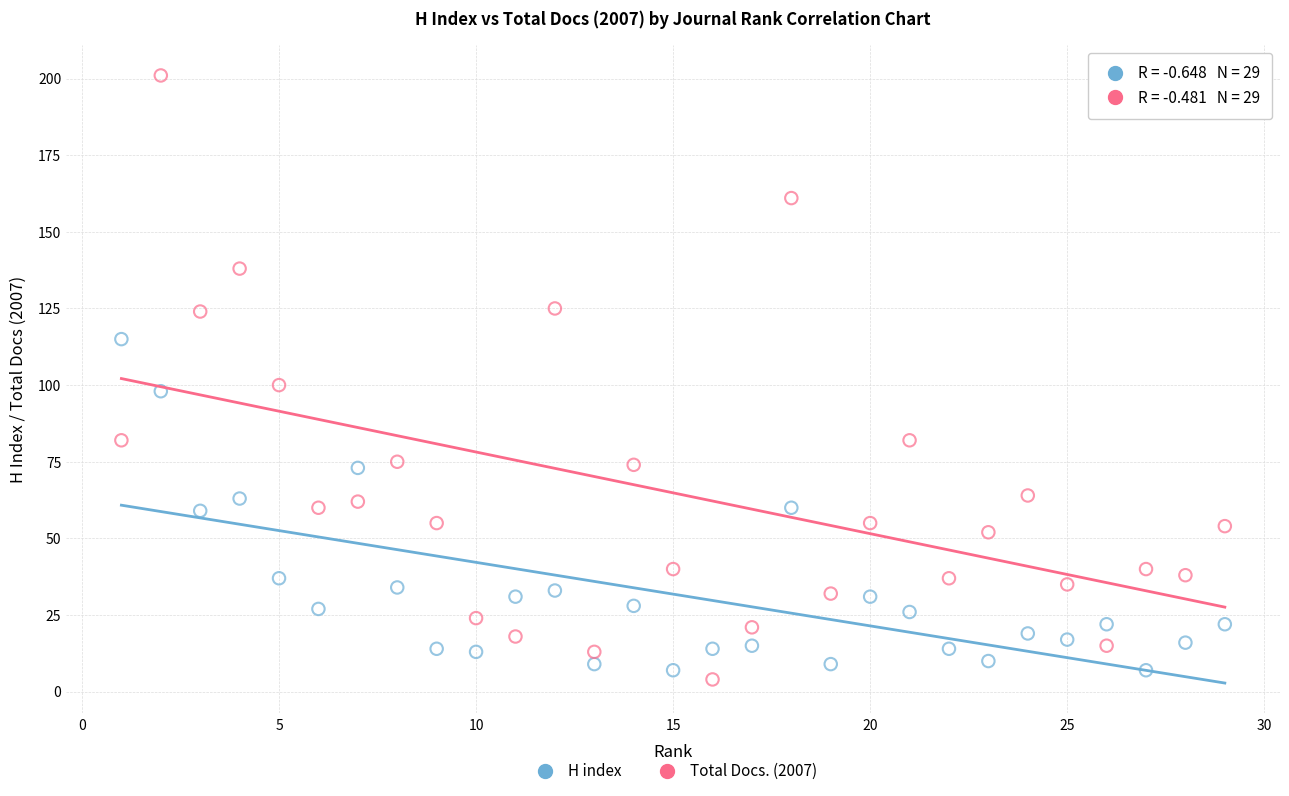

What are all the series names shown in the legend?

H index, Total Docs. (2007)